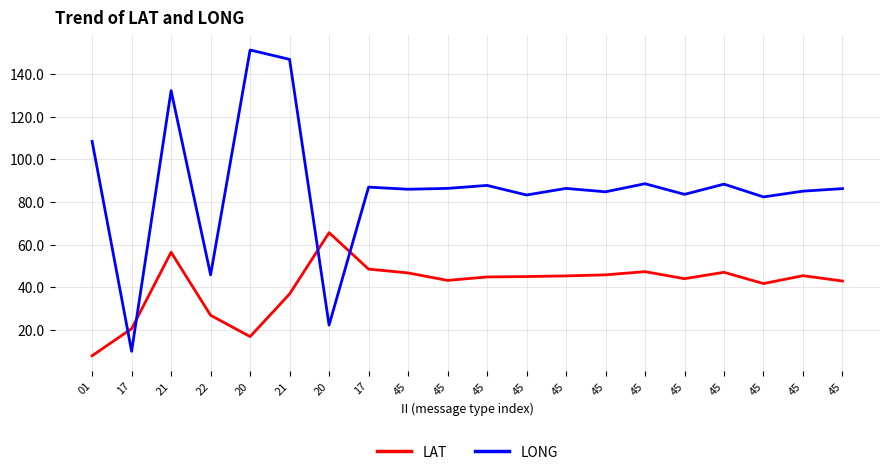

Between which two adjacent categories do LONG and LAT first intersect?

01 and 17